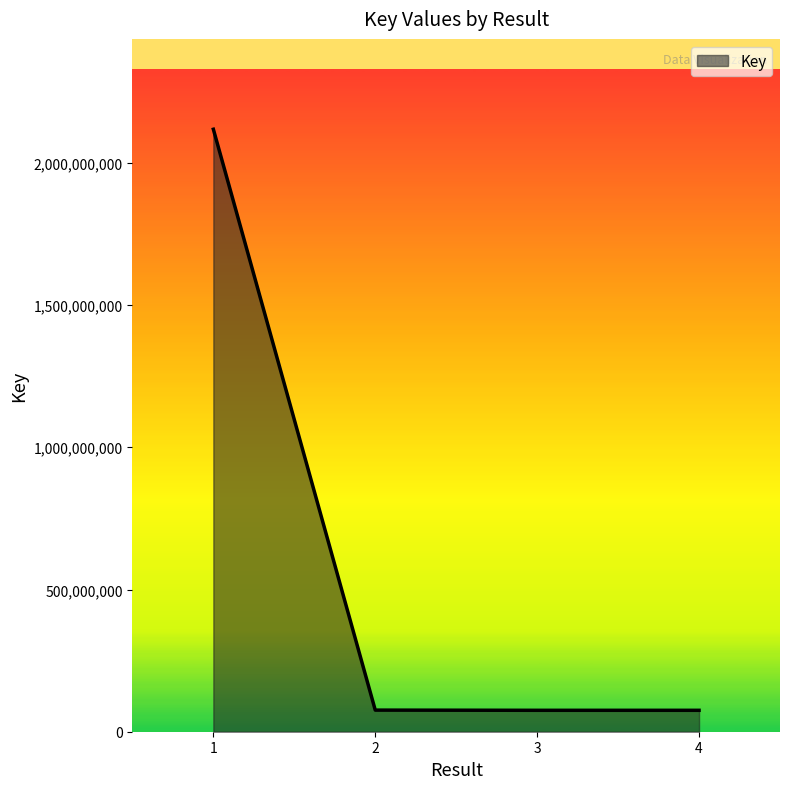

What is the ratio of the value at 4 to the value at 3?

1.0